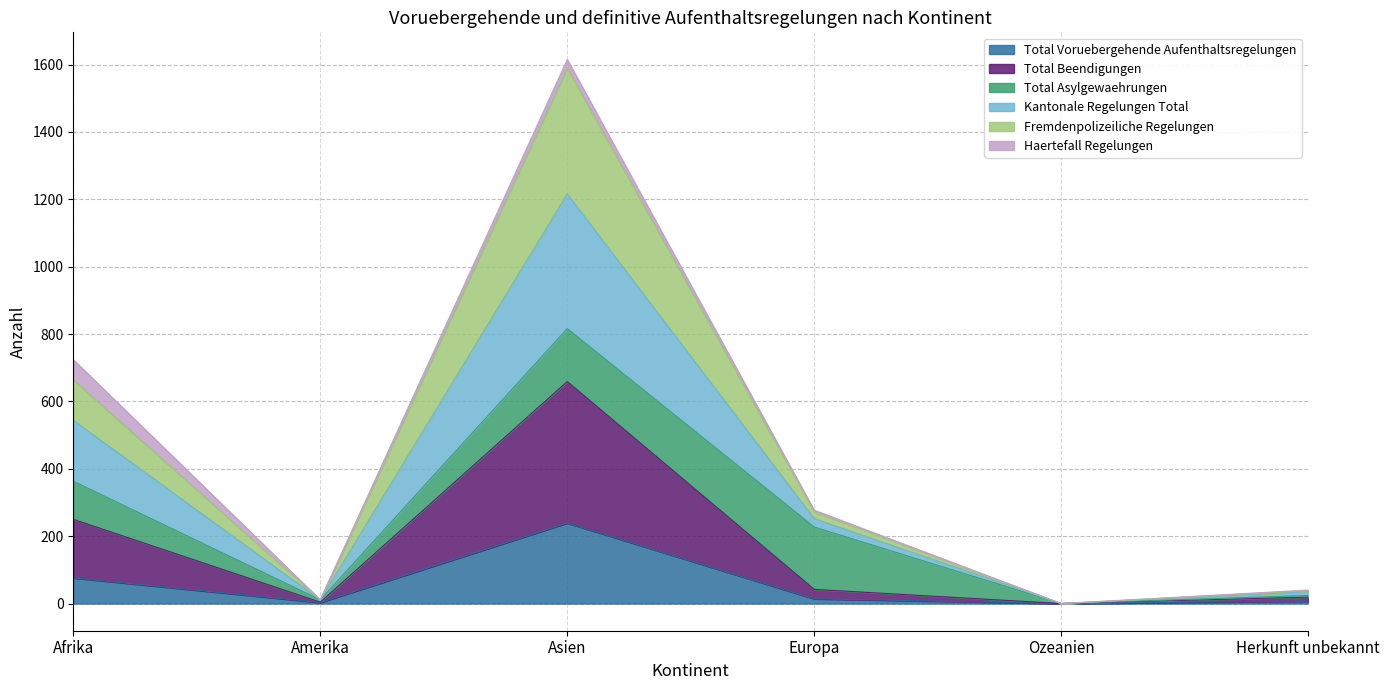

Which label corresponds to the largest value in the chart?

Asien